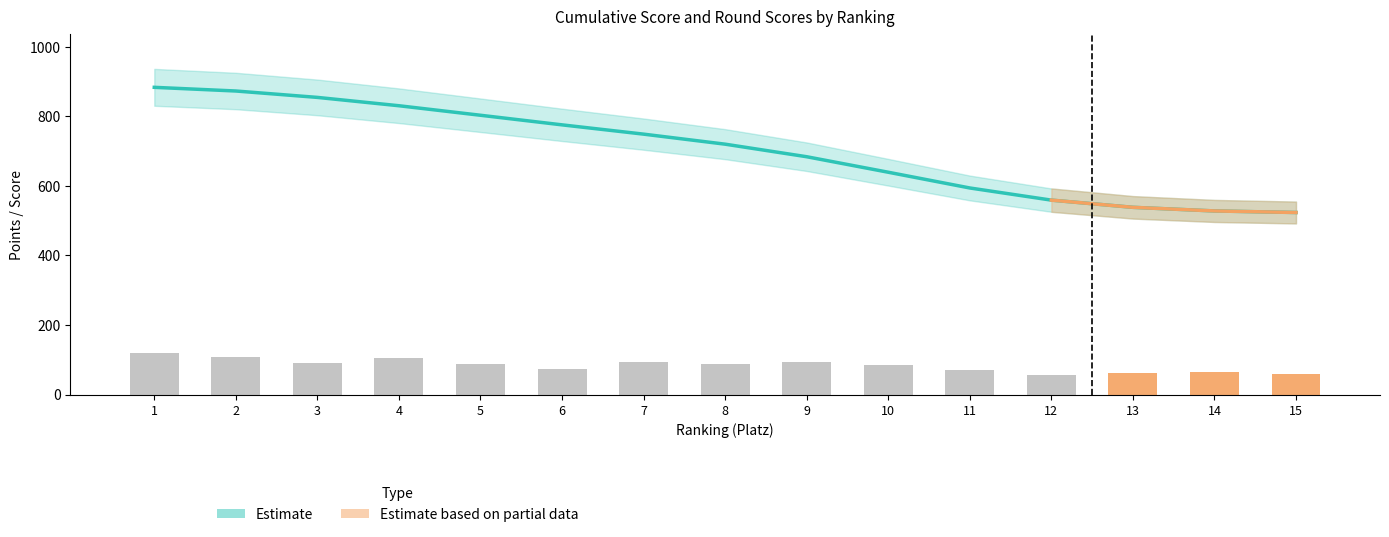

True or false: Spieltag2_Wertung has a value of 102.0 at 4.

True